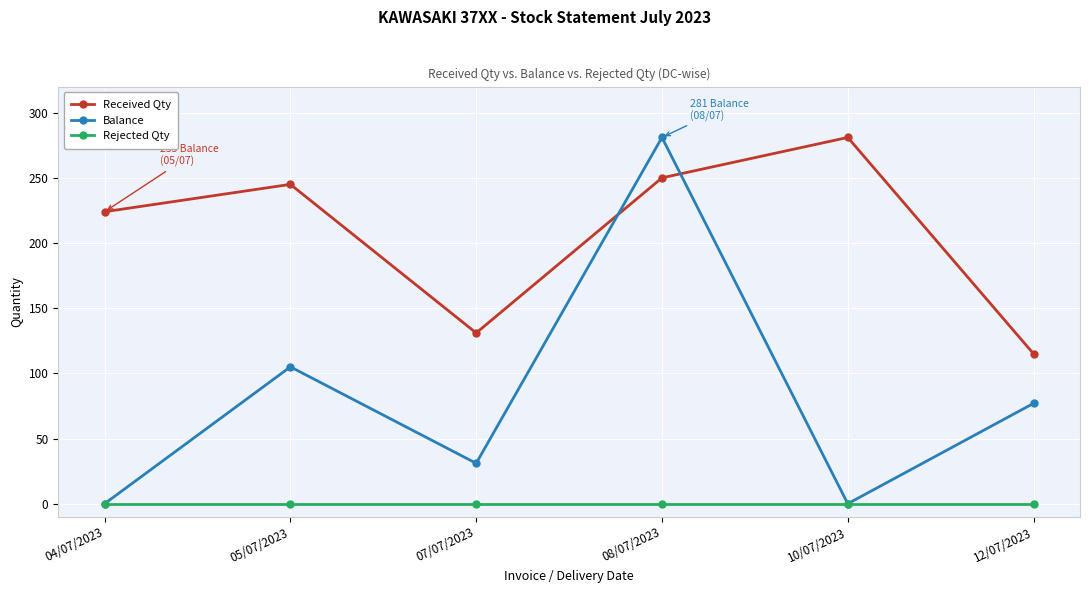

At which category does Received Qty reach its first local valley?

07/07/2023